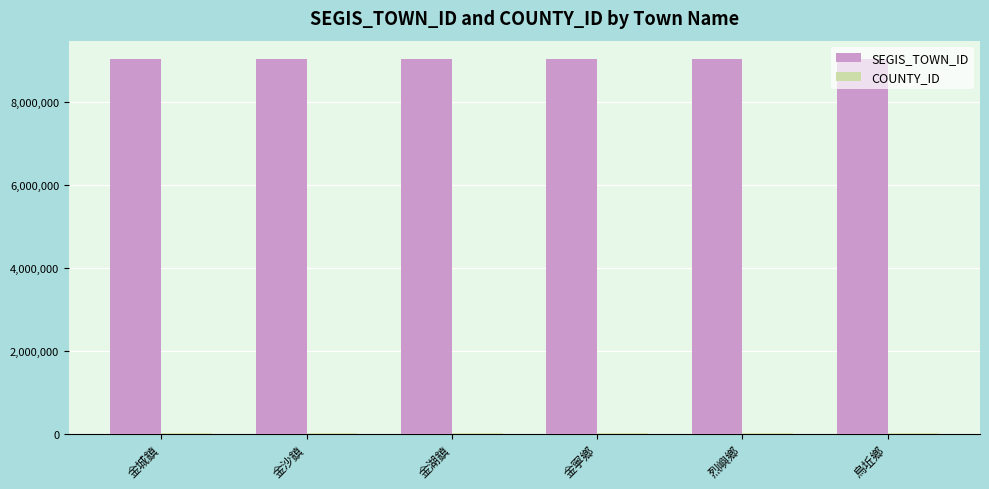

Which series has the largest total across all categories?

SEGIS_TOWN_ID